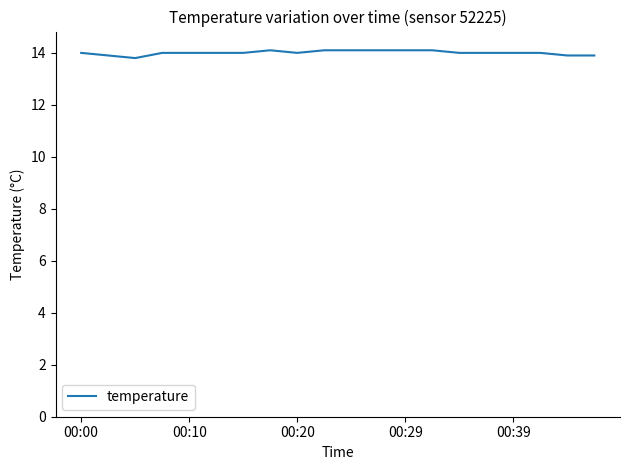

What is the minimum value shown in the chart?

13.8